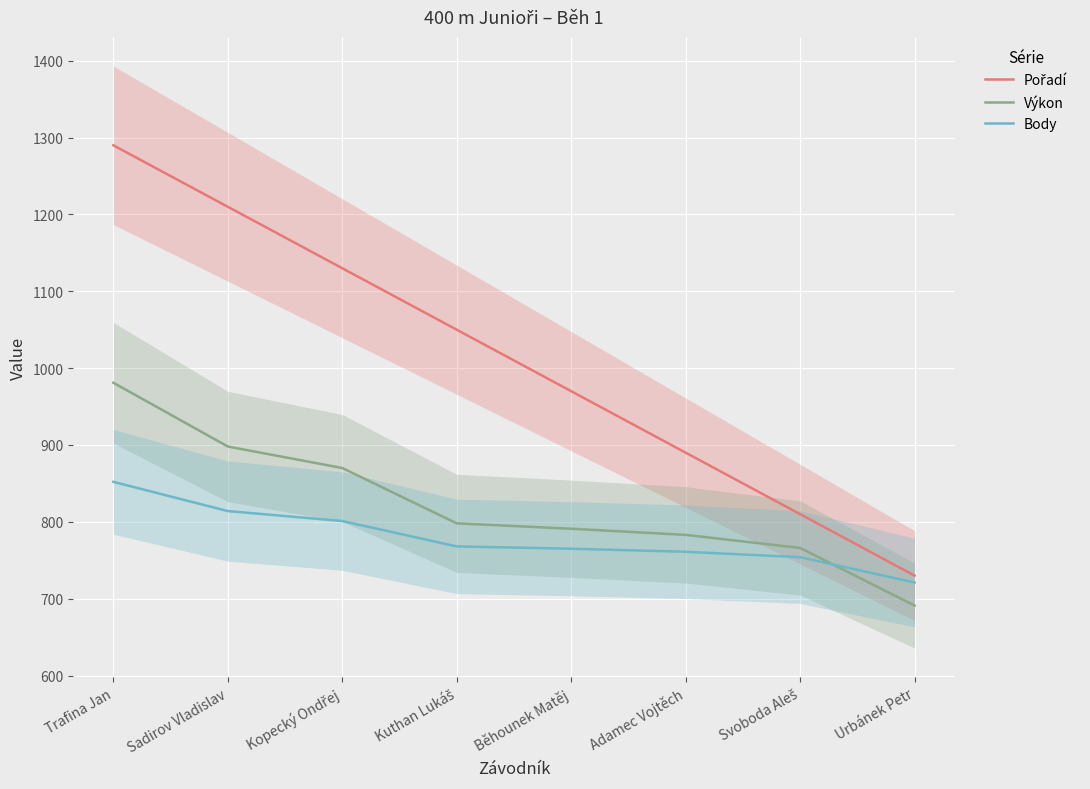

The Pořadí series shows 1818.5 at Sadirov Vladislav. True or false?

False